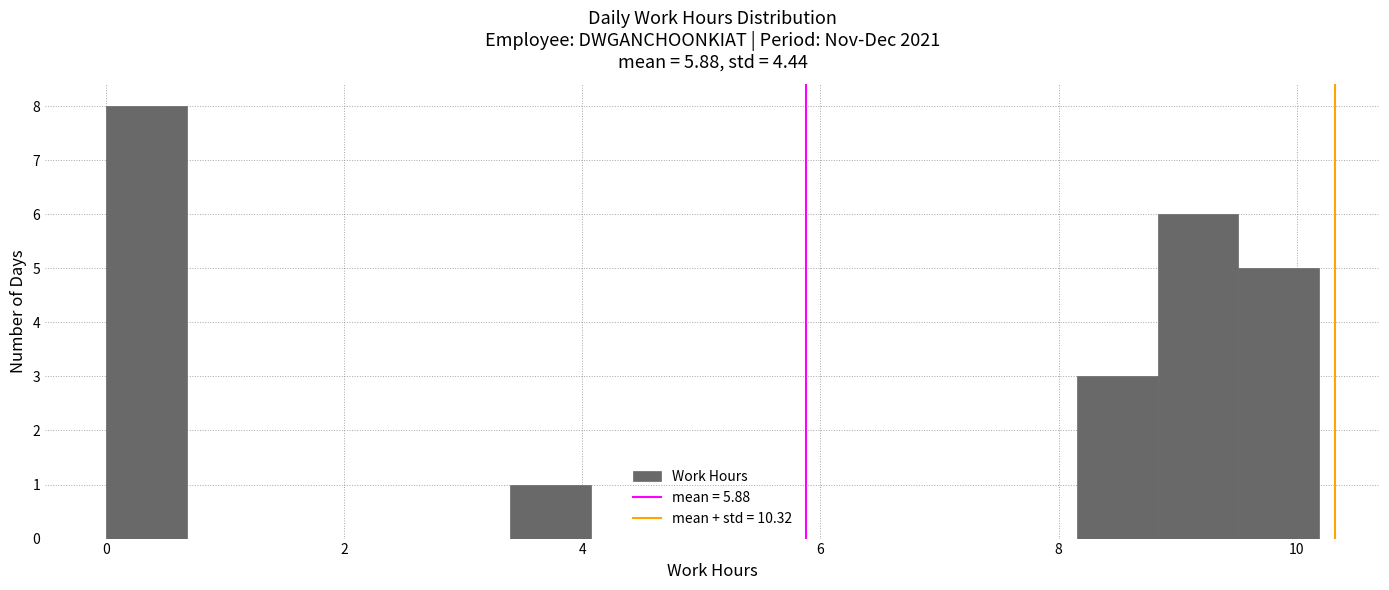

Around what value on the x-axis is the tallest bar? Give the approximate position of its centre, as read against the axis.

0.4